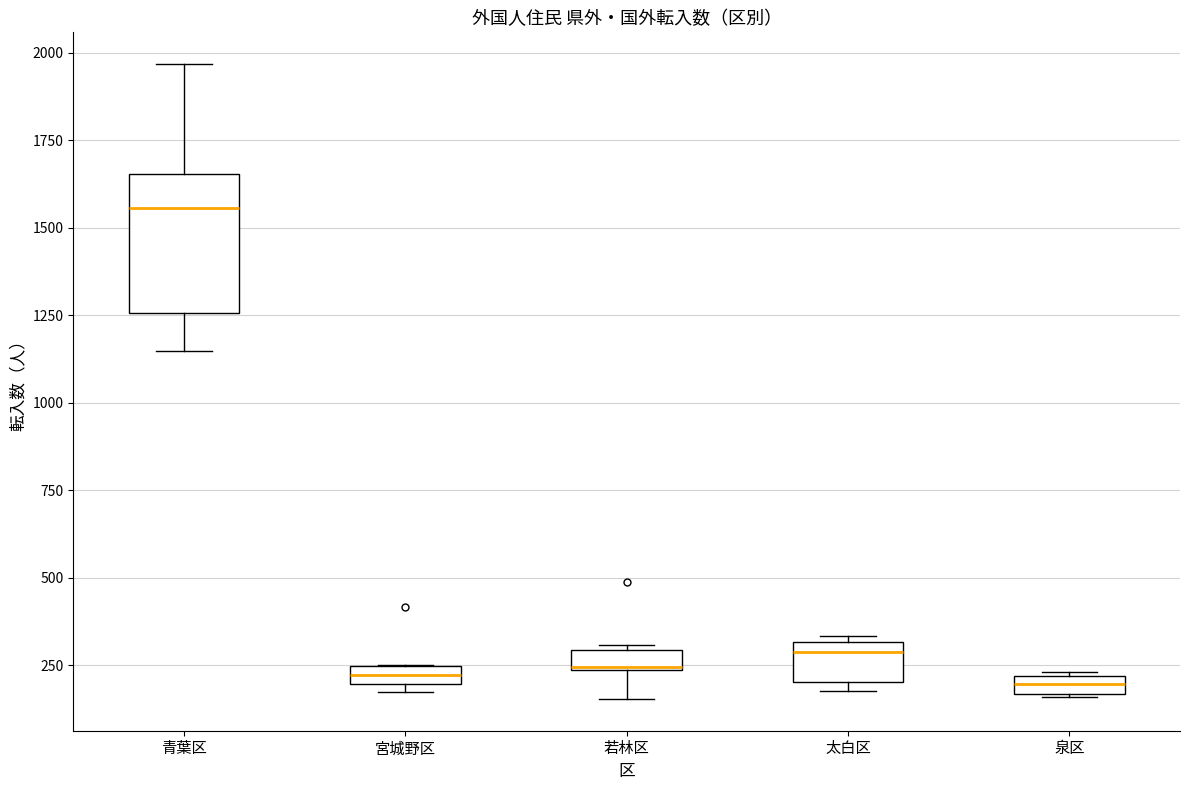

Comparing the boxes themselves (not the whiskers), which one is the tallest?

青葉区